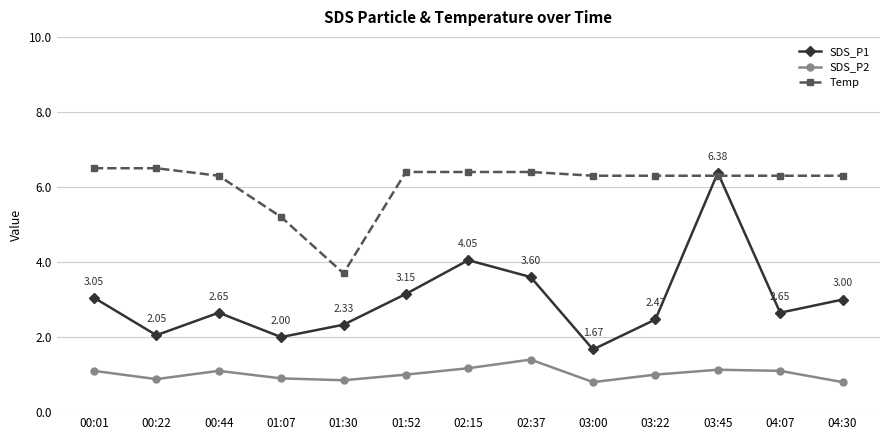

What is the spread (max minus min) of values at 02:15?

5.2